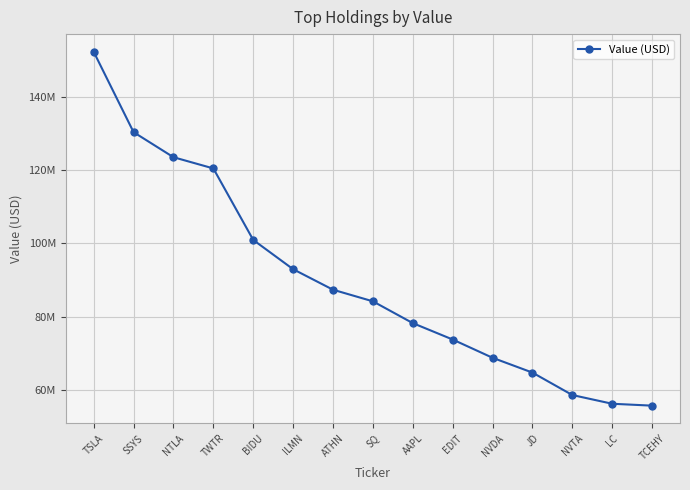

What is the change in value from SSYS to LC?

-74030000